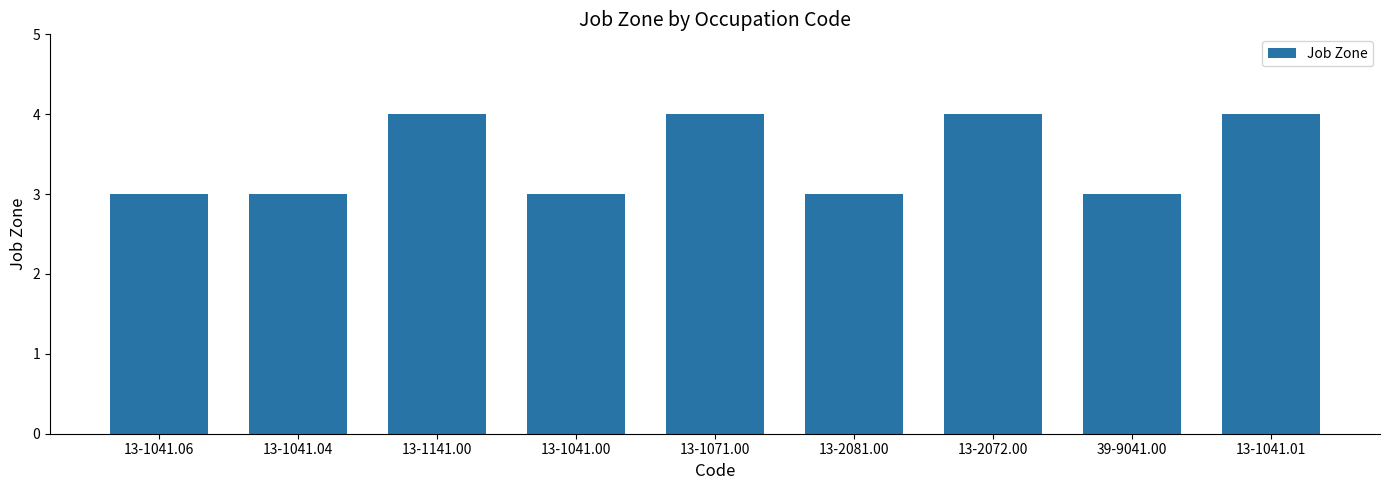

Reading left to right, transcribe all the data shown in this chart.

13-1041.06=3	13-1041.04=3	13-1141.00=4	13-1041.00=3	13-1071.00=4	13-2081.00=3	13-2072.00=4	39-9041.00=3	13-1041.01=4